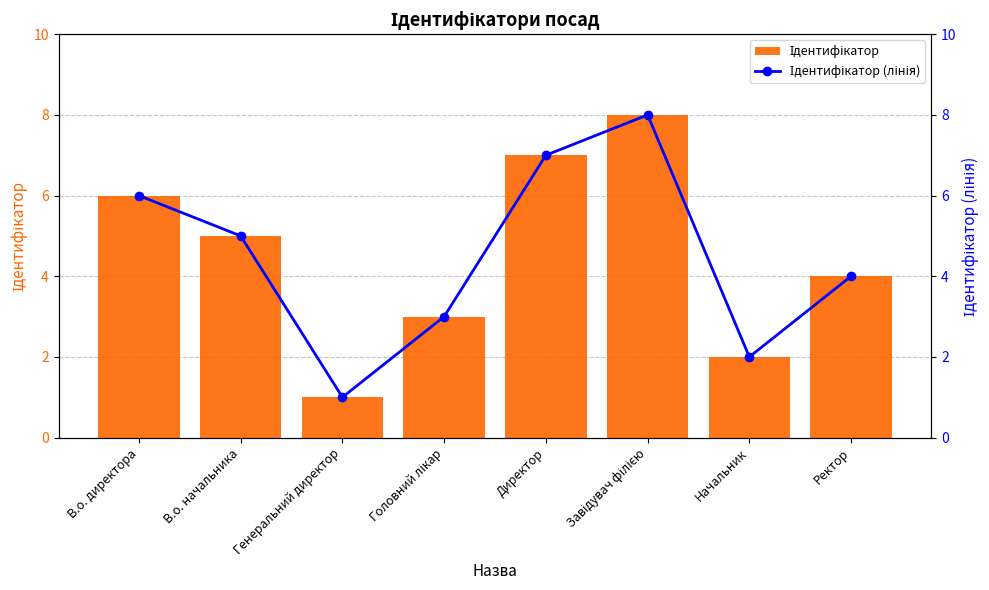

Count the number of data series in this chart.

2